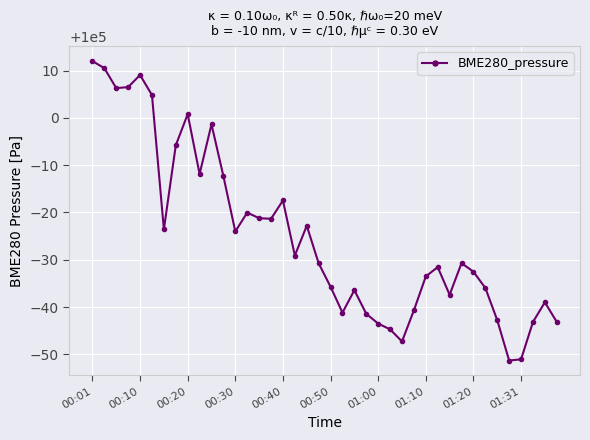

Count the number of data series in this chart.

1